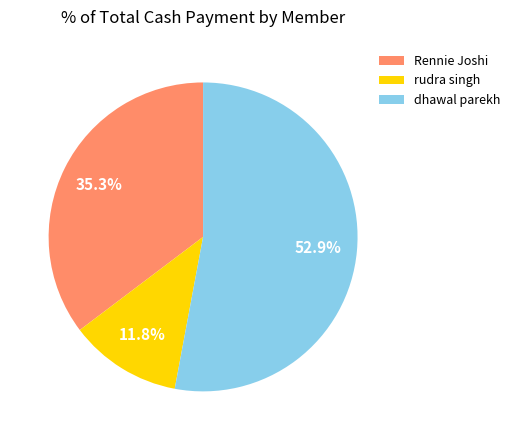

Is dhawal parekh the majority of the pie?

Yes